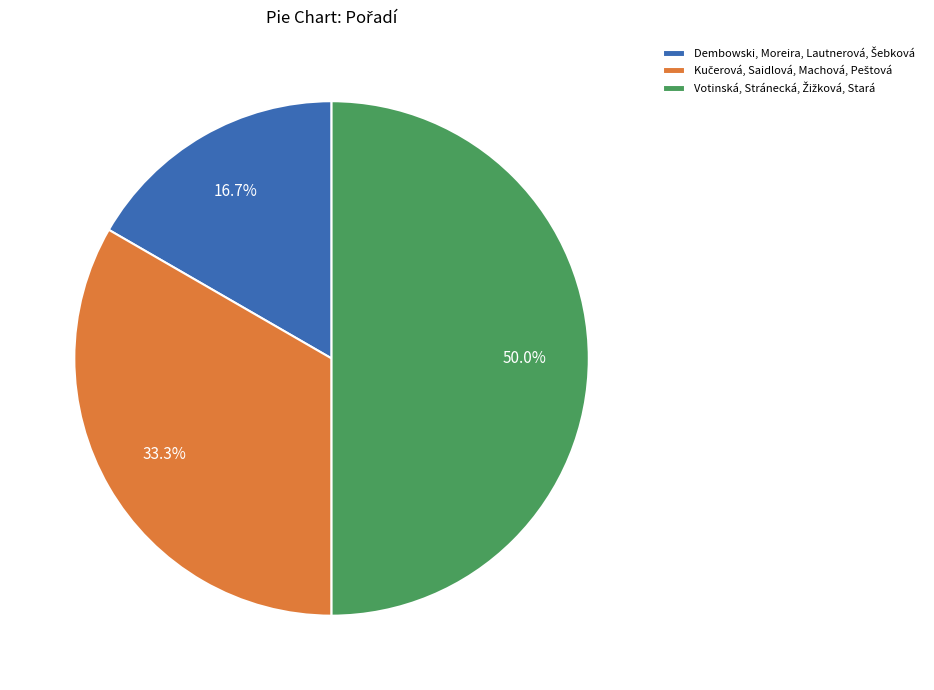

Count the number of slices in the pie.

3